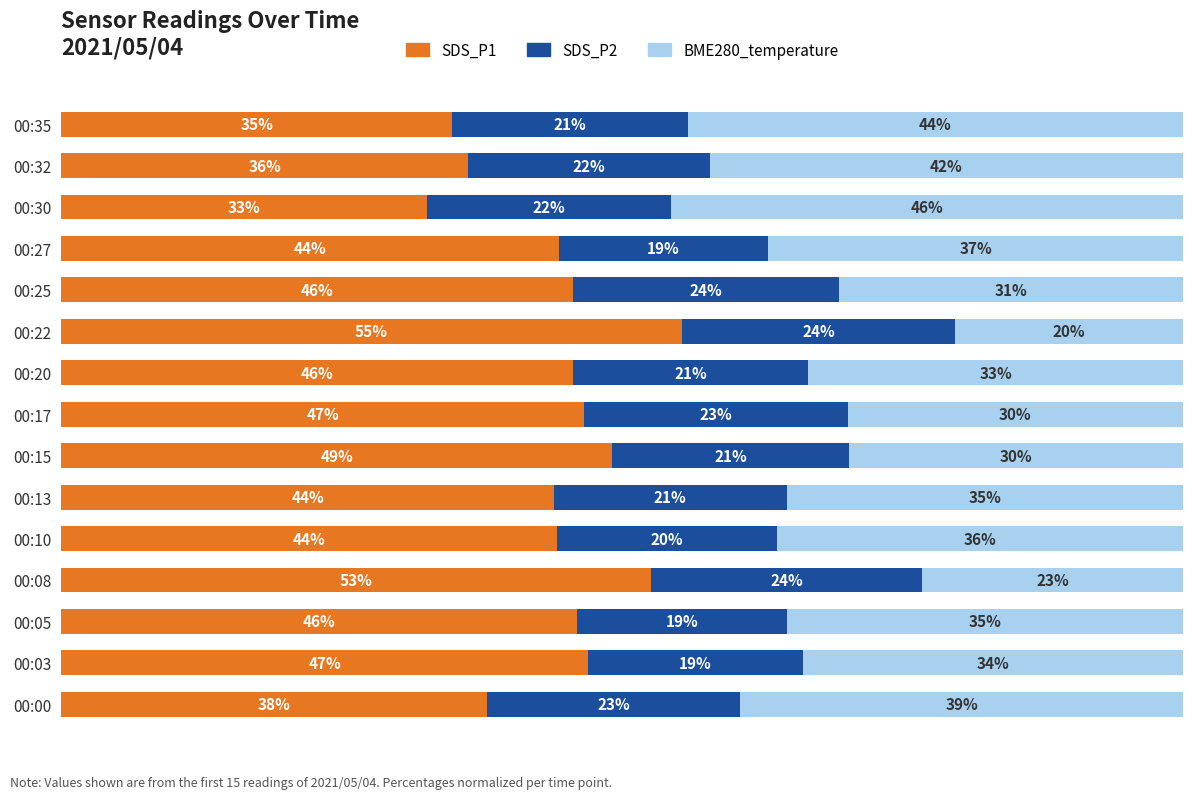

What are all the series names shown in the legend?

SDS_P1, SDS_P2, BME280_temperature